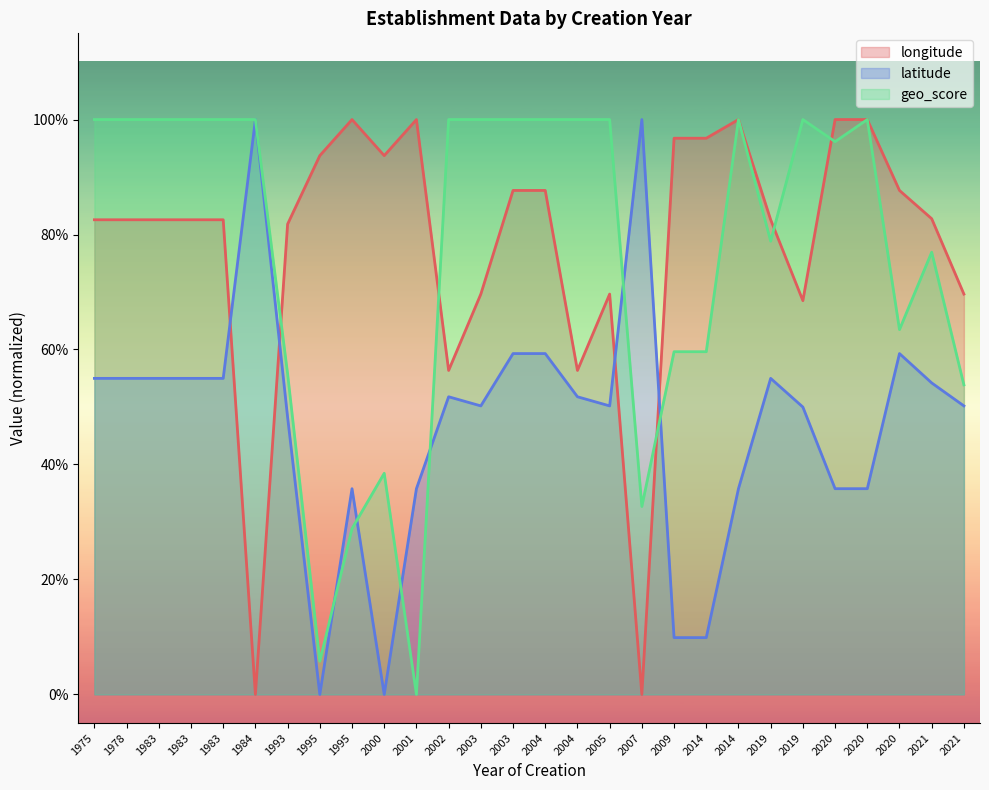

Is the value of latitude at 2014 greater than the value of geo_score at 2000?

No